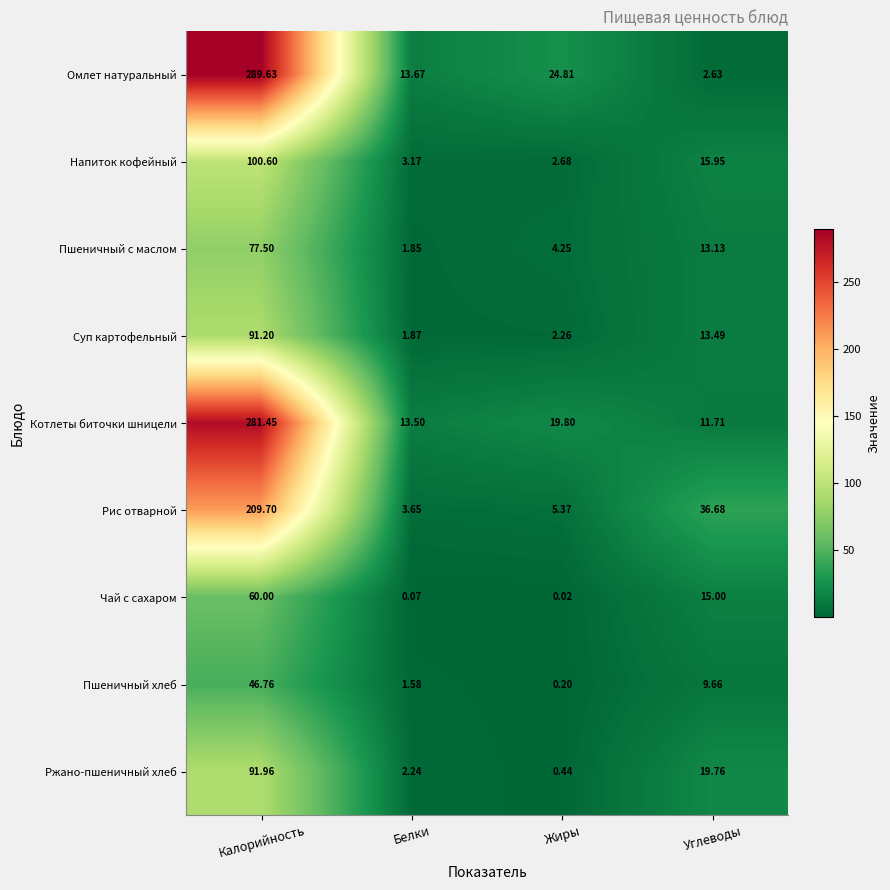

How many data points in Пшеничный хлеб are less than 9?

2